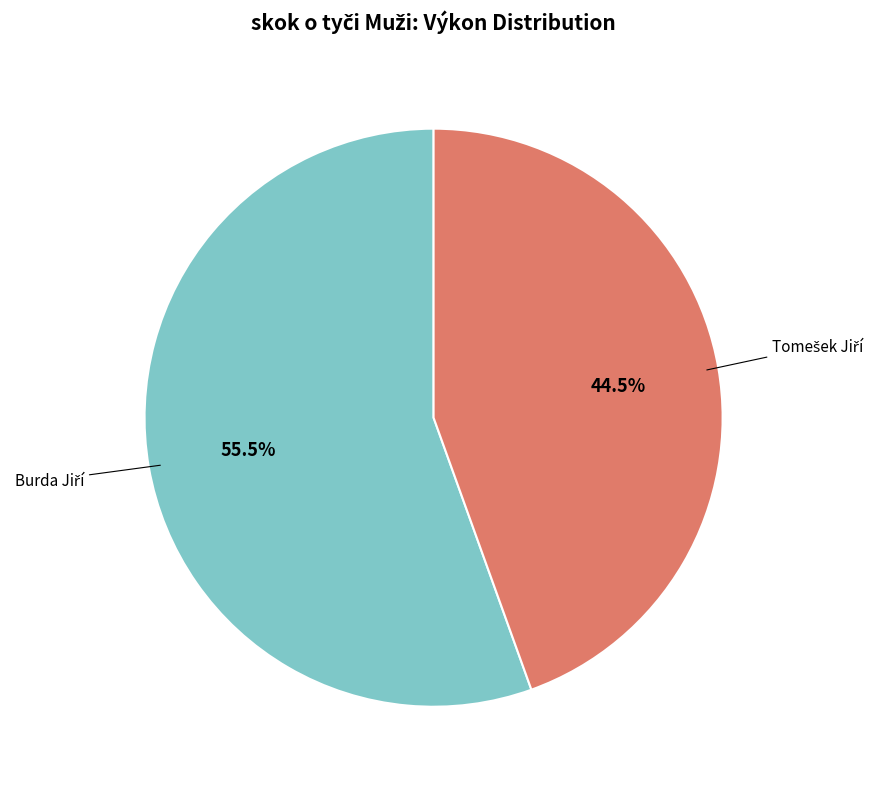

Which slice is the largest?

Burda Jiří